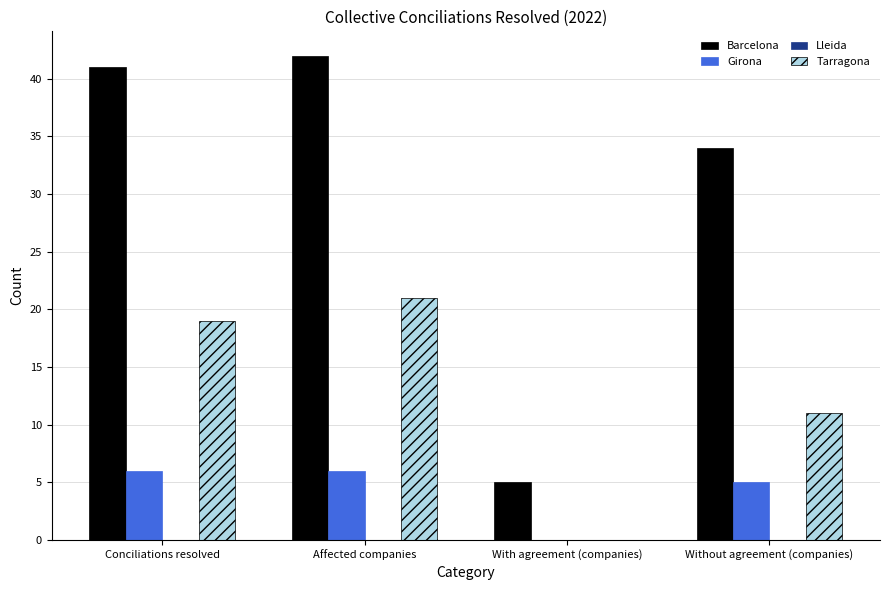

Which label corresponds to the largest value in the chart?

Affected companies